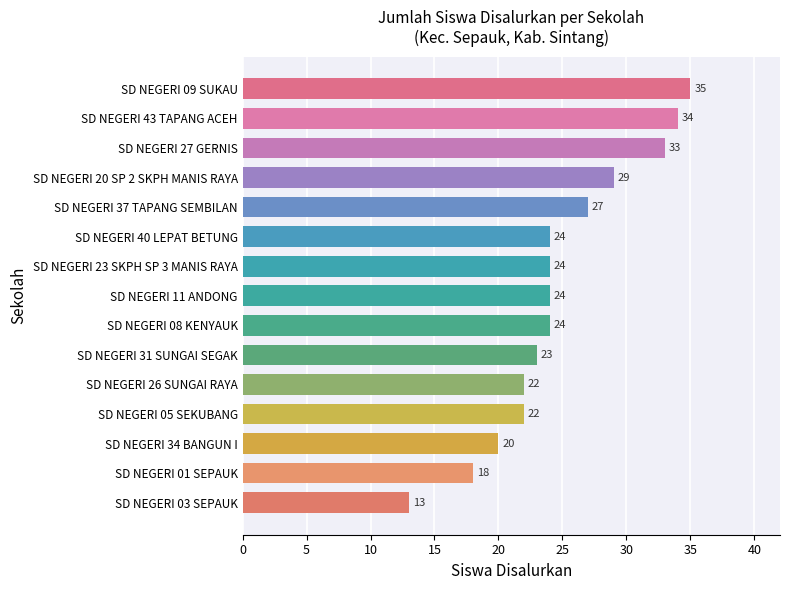

How many data points are less than 24?

6